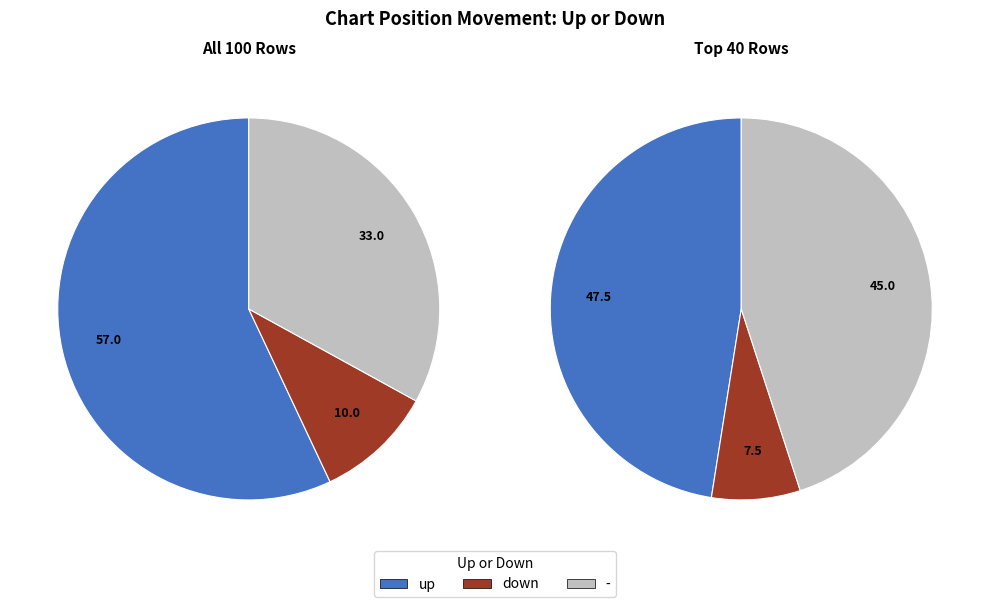

Does any single category account for the majority?

Yes